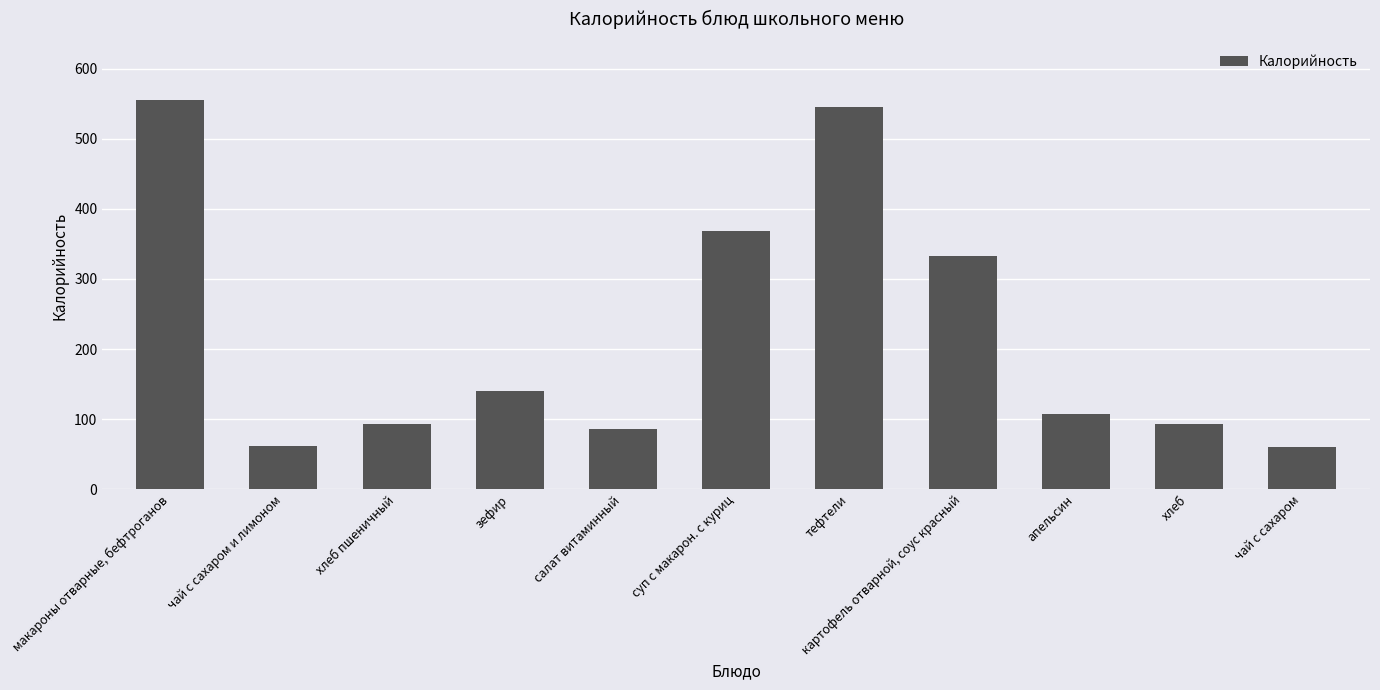

At which label is the value closest to 307?

картофель отварной, соус красный